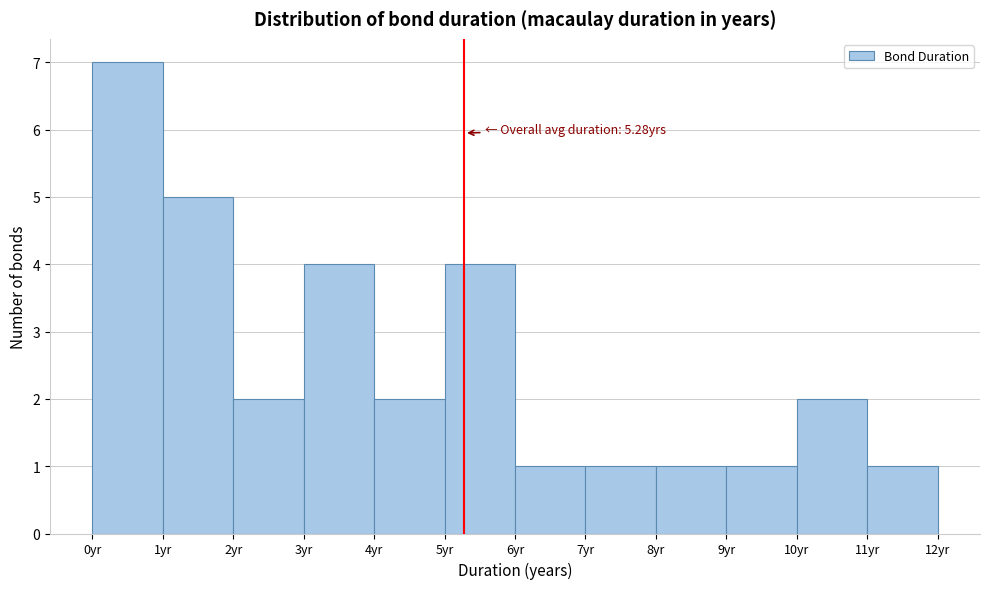

Over which range of the x-axis is the bar tallest?

0 to 1